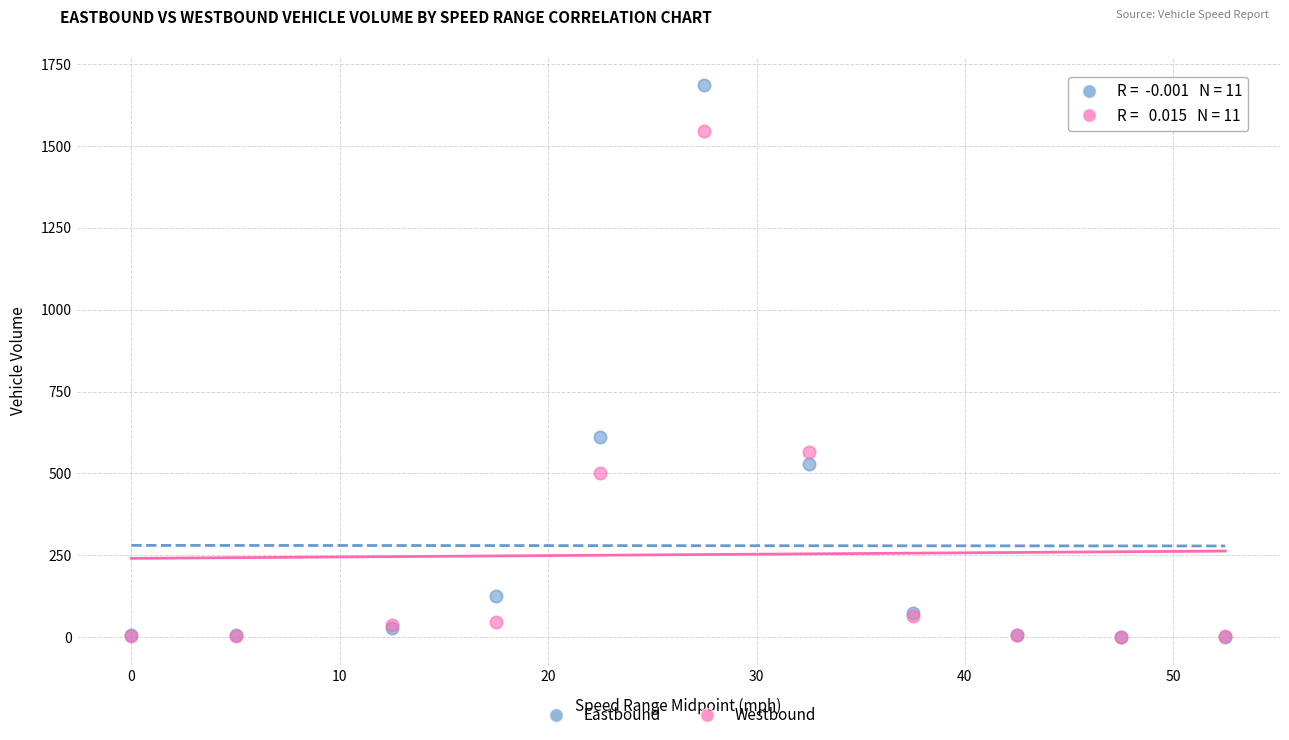

What are all the series names shown in the legend?

Eastbound, Westbound